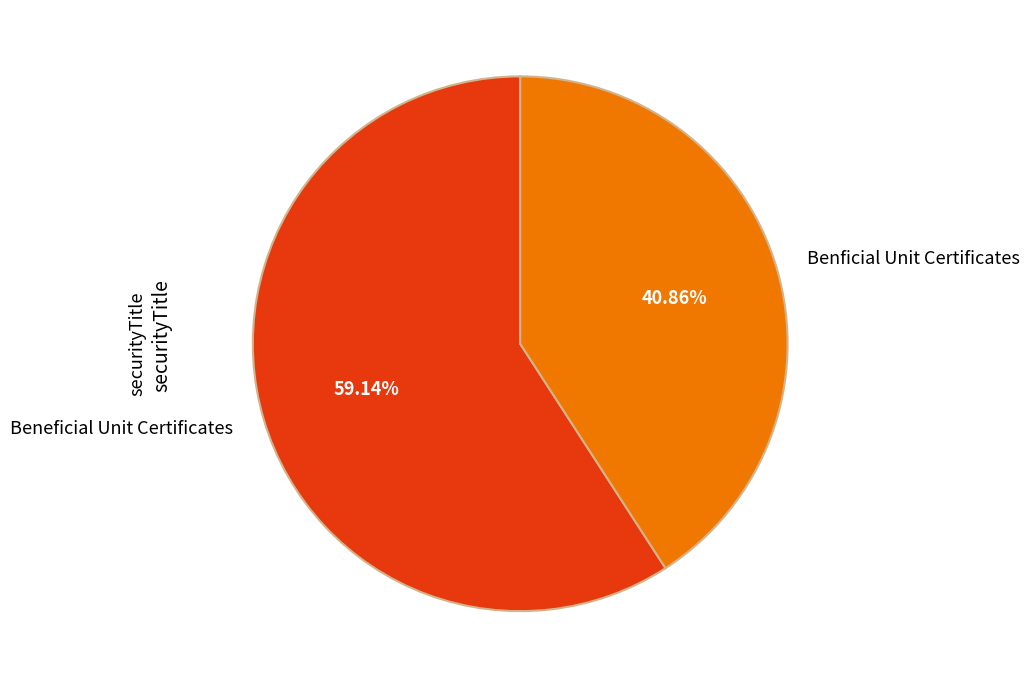

Rank the categories by value from lowest to highest.

Benficial Unit Certificates, Beneficial Unit Certificates